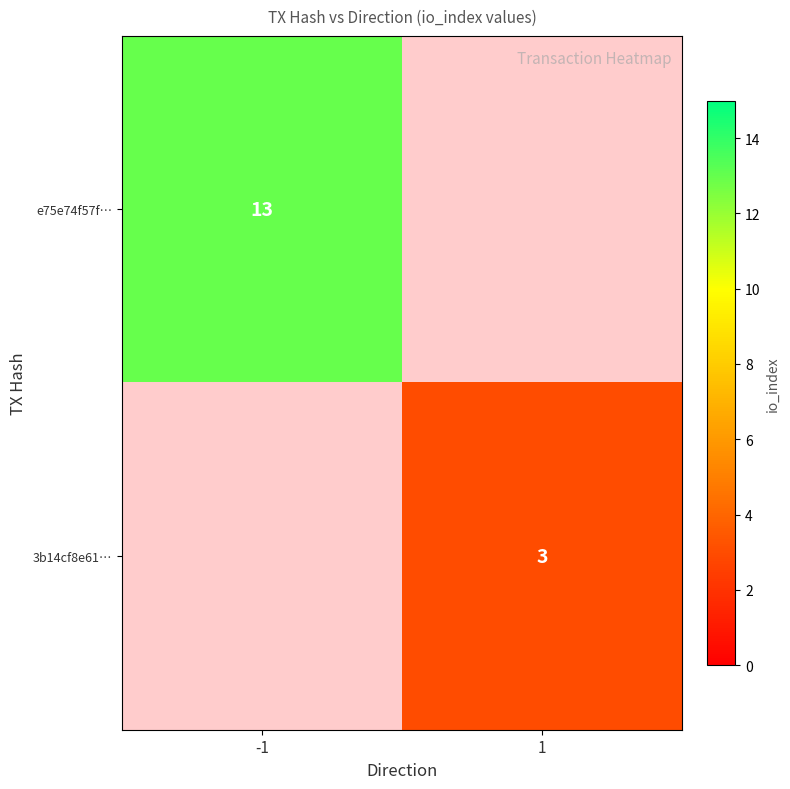

The e75e74f57f… series shows 13 at -1. True or false?

True